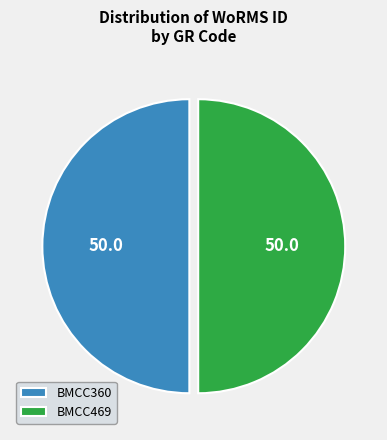

What is the ratio of the value at BMCC469 to the value at BMCC360?

1.0